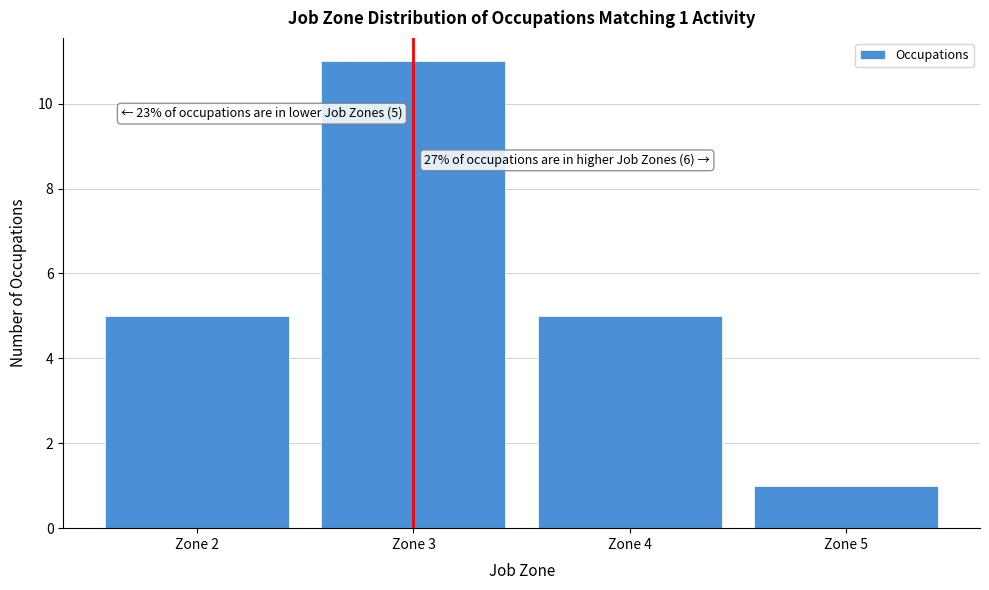

Reading right to left, what are all the values shown in this chart?

1	5	11	5